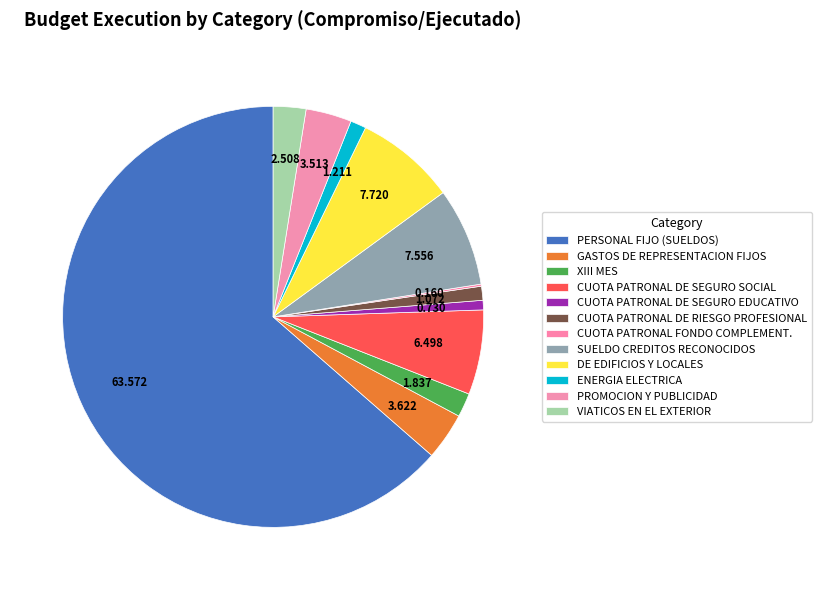

What is the total percentage of VIATICOS EN EL EXTERIOR and XIII MES?

4.3%